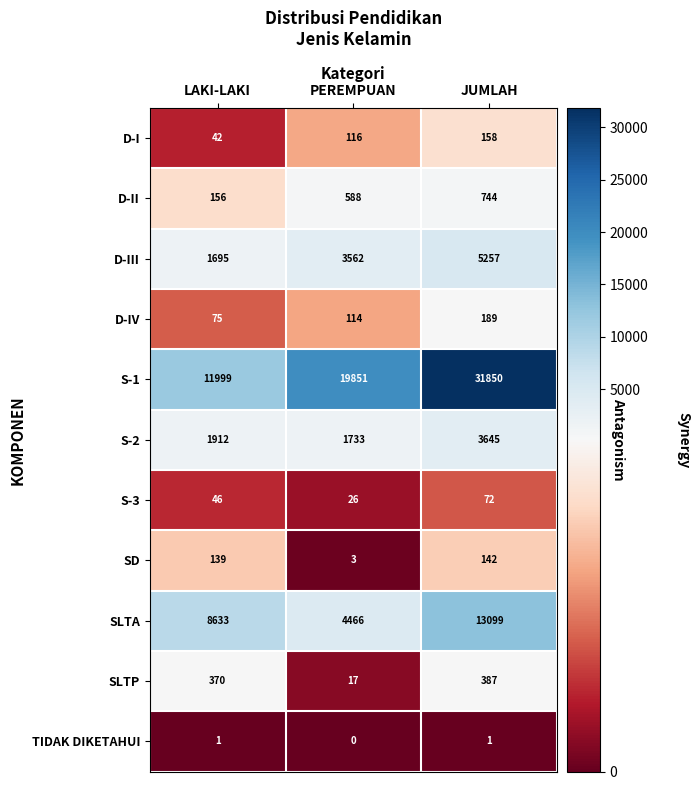

List the series in order of their peak value, highest first.

S-1, SLTA, D-III, S-2, D-II, SLTP, D-IV, D-I, SD, S-3, TIDAK DIKETAHUI